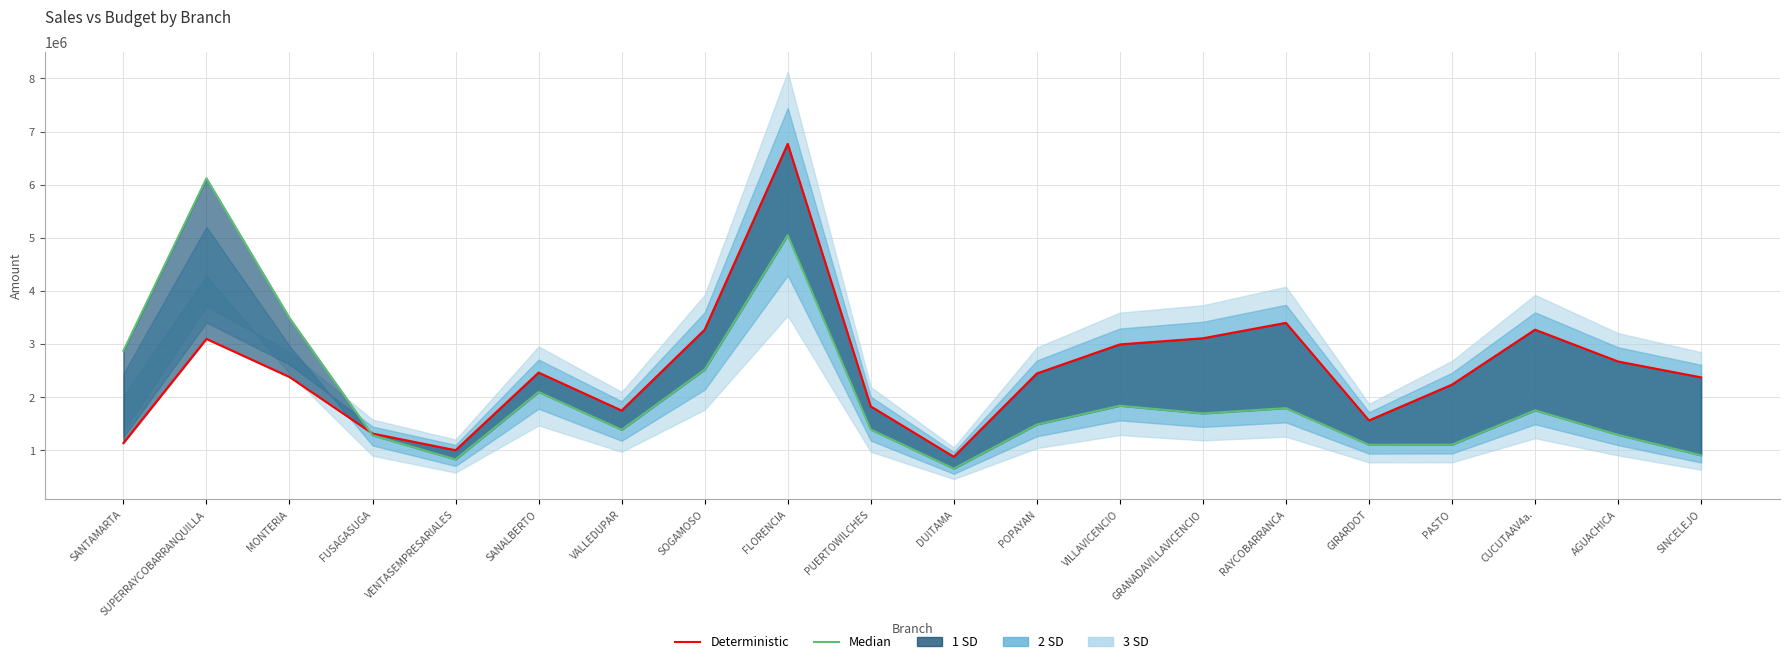

What is the difference between the highest and lowest values at POPAYAN?

959909.3